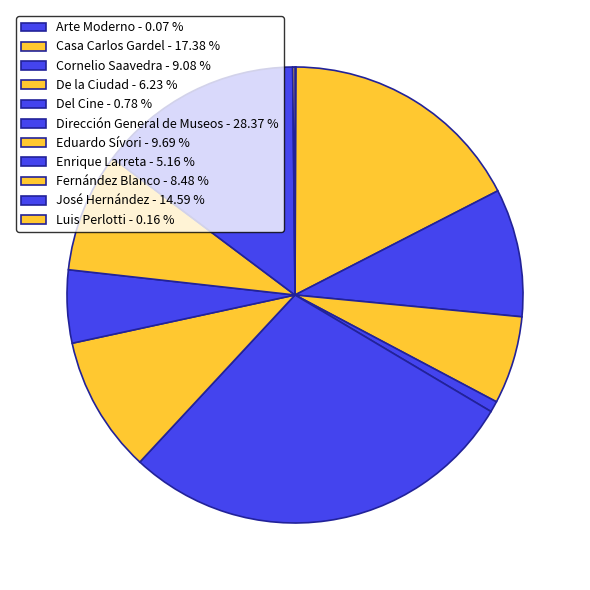

The Cornelio Saavedra slice represents 21% of the pie. True or false?

False